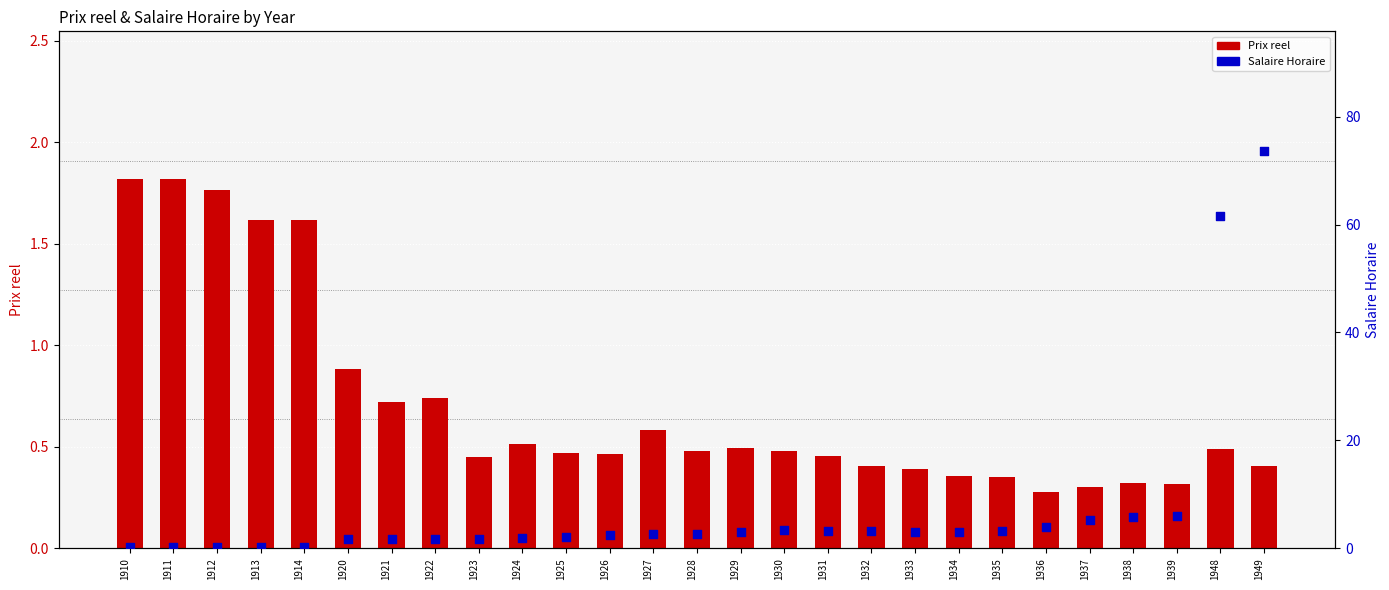

At how many categories does at least one series exceed 56?

2